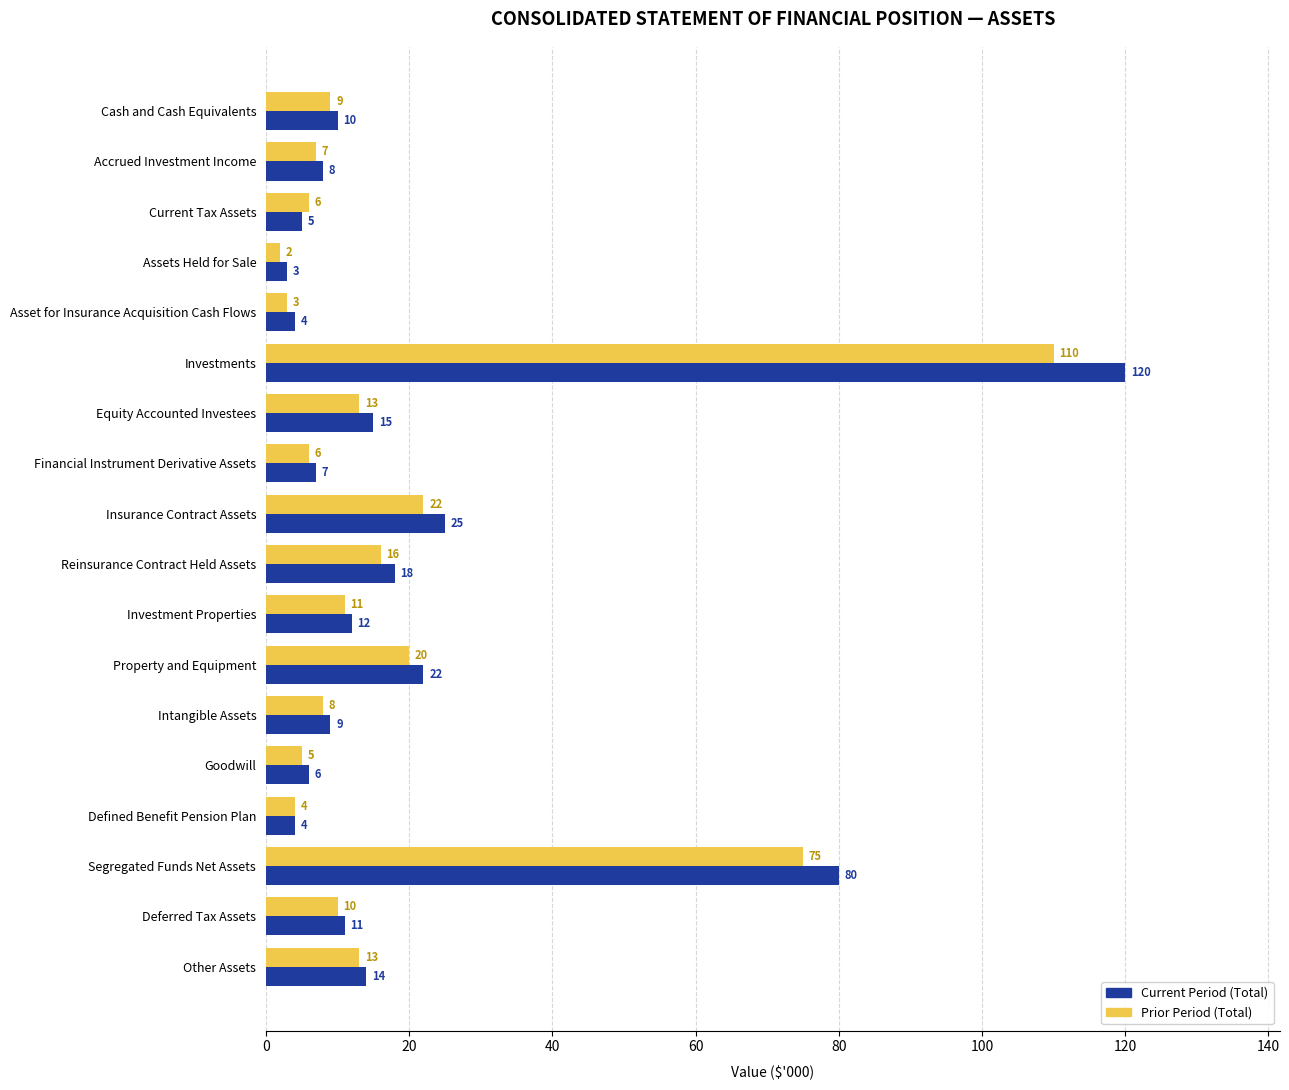

What is the minimum value for Current Period (Total)?

3